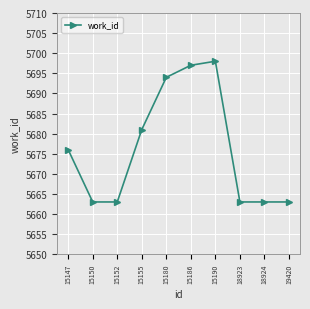

What is the sum of the values at 15186 and 15155?

11378